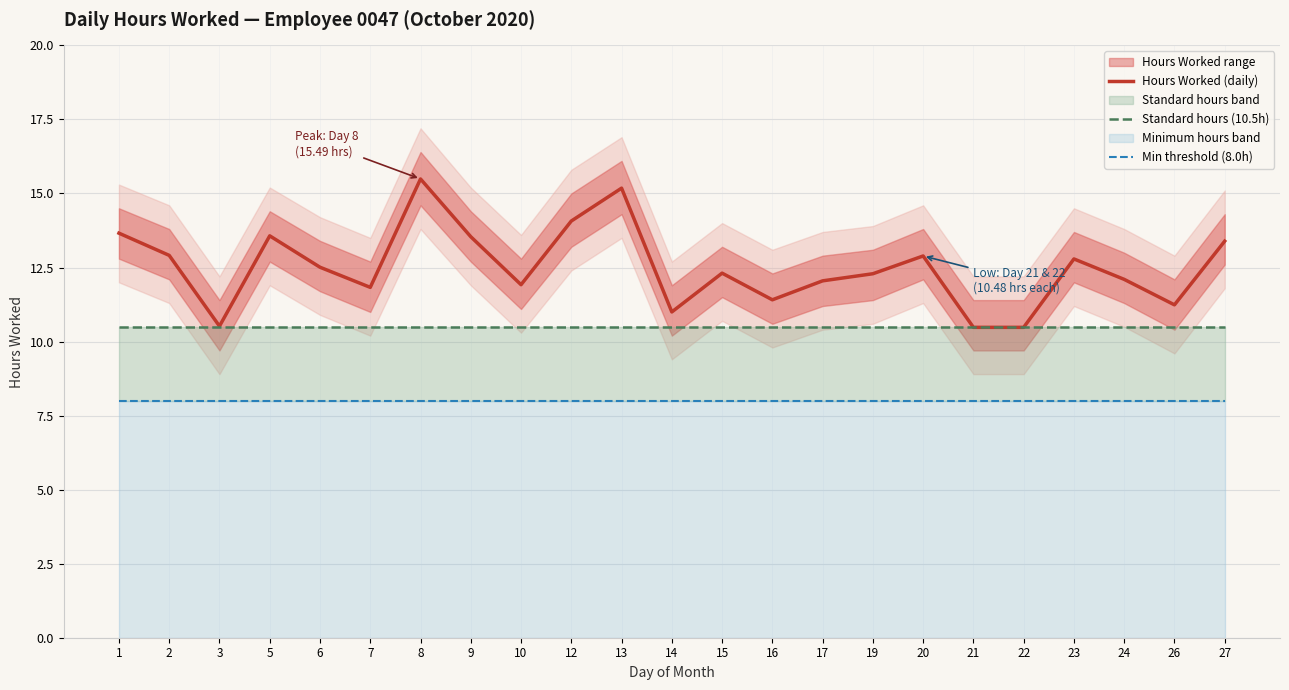

True or false: Hours Worked (daily) and Min threshold (8.0h) intersect in this chart.

False